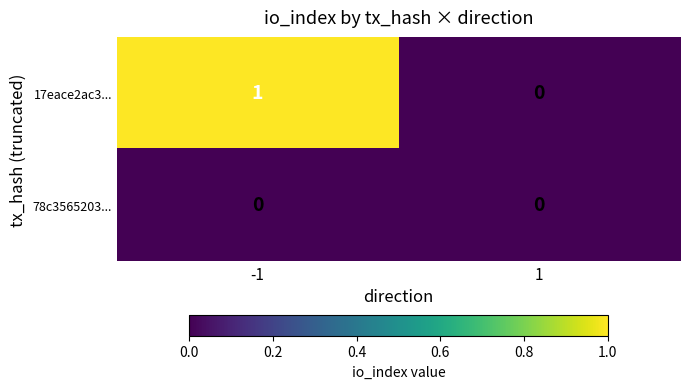

Reading right to left, list all the values displayed in this chart.

17eace2ac3...: 0	1
78c3565203...: 0	0